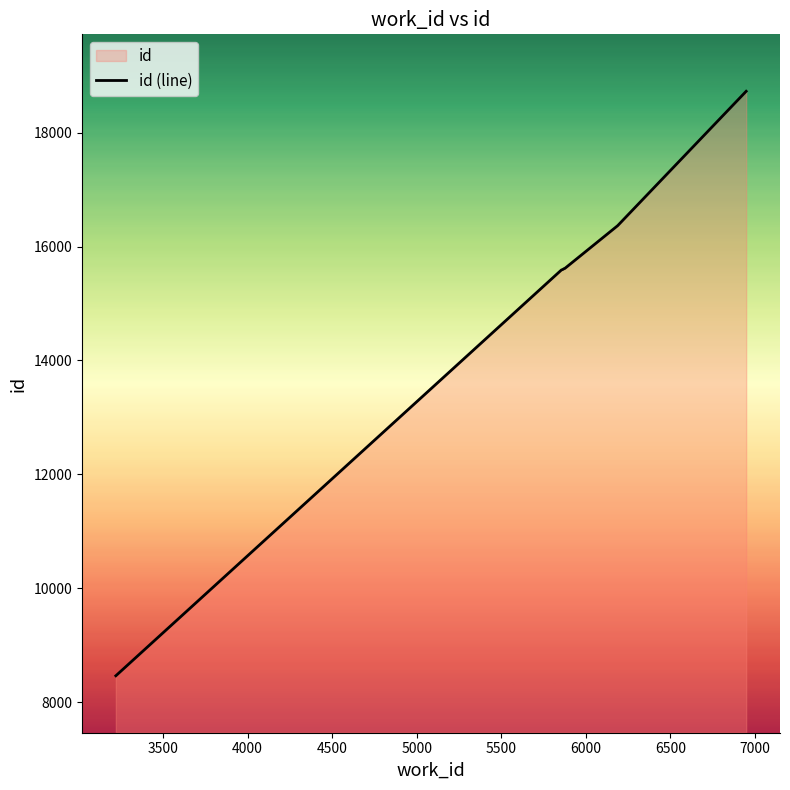

True or false: the data has more than 2 interior local peaks.

False